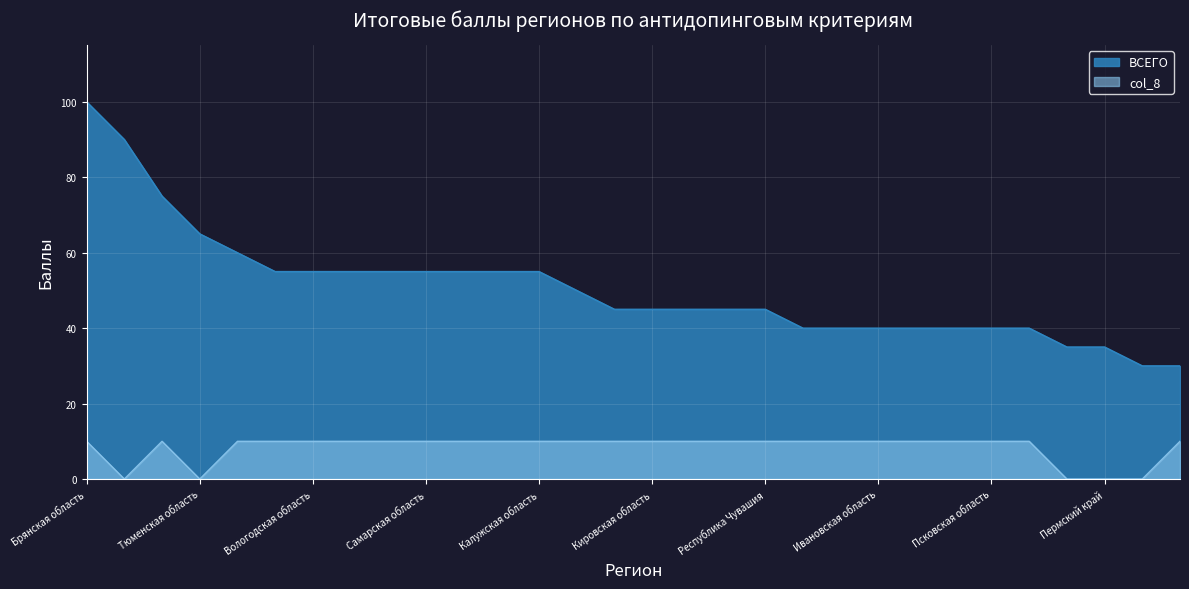

What is the label of the 6th point from the left?

Республика Татарстан